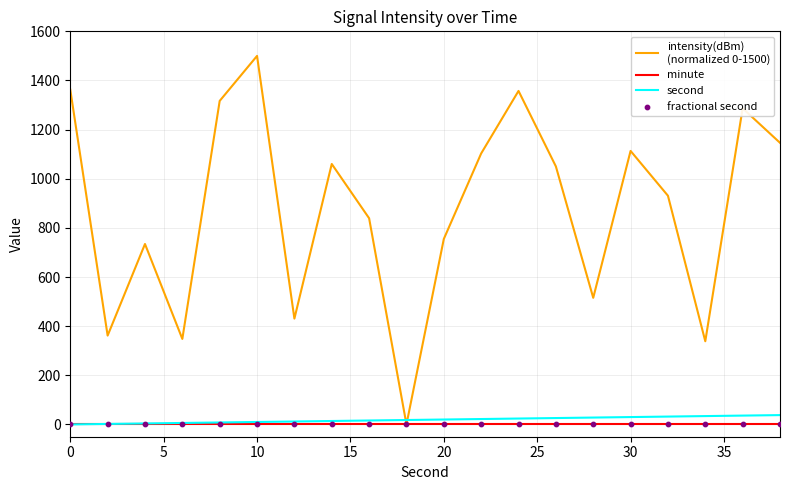

What is the maximum value shown in the chart?

1500.0